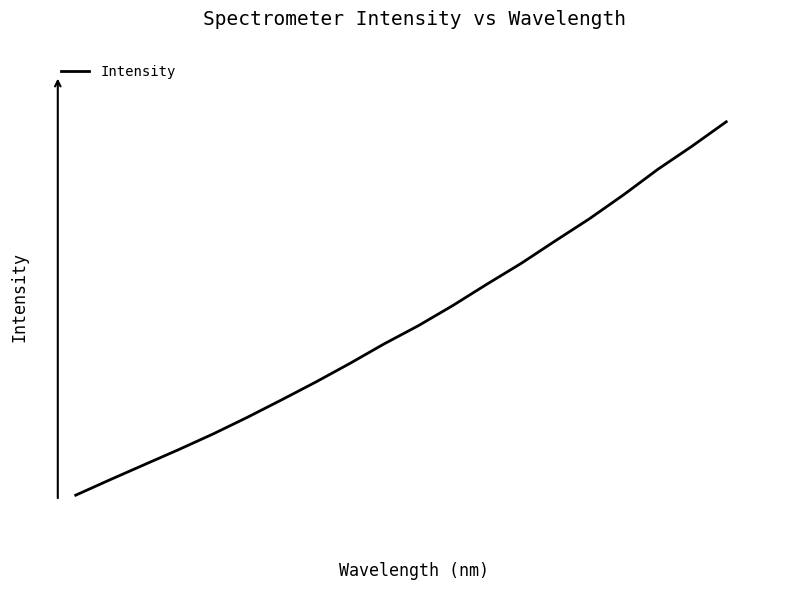

What is the average value?

1658.7